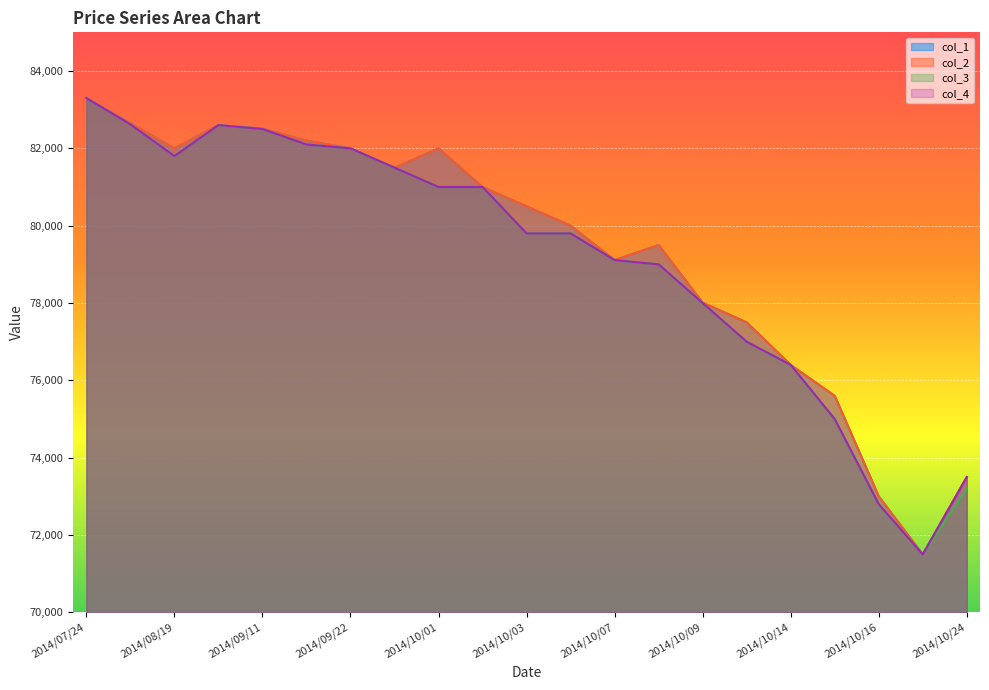

How many lines are shown in the chart?

4